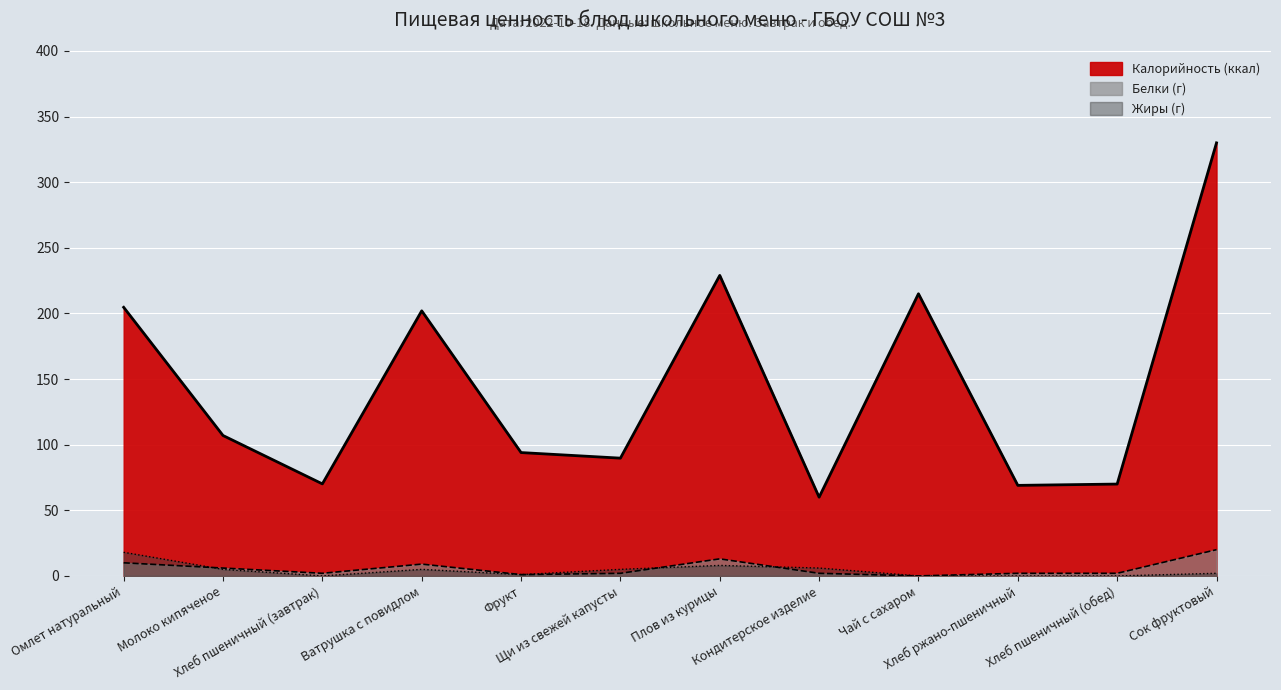

At which category does the chart reach its minimum across all series?

Чай с сахаром